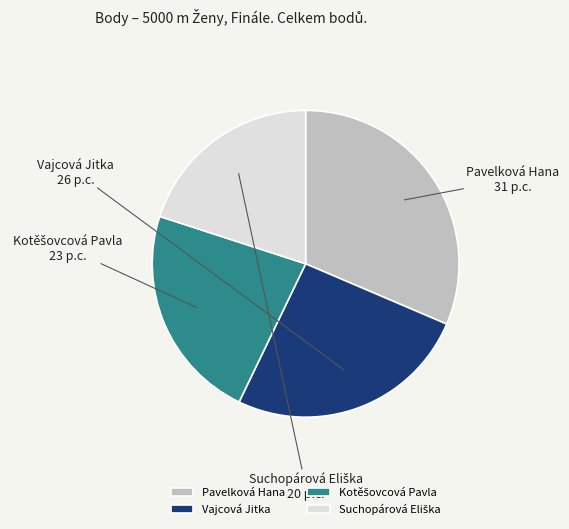

Does Pavelková Hana account for over 50% of the chart?

No